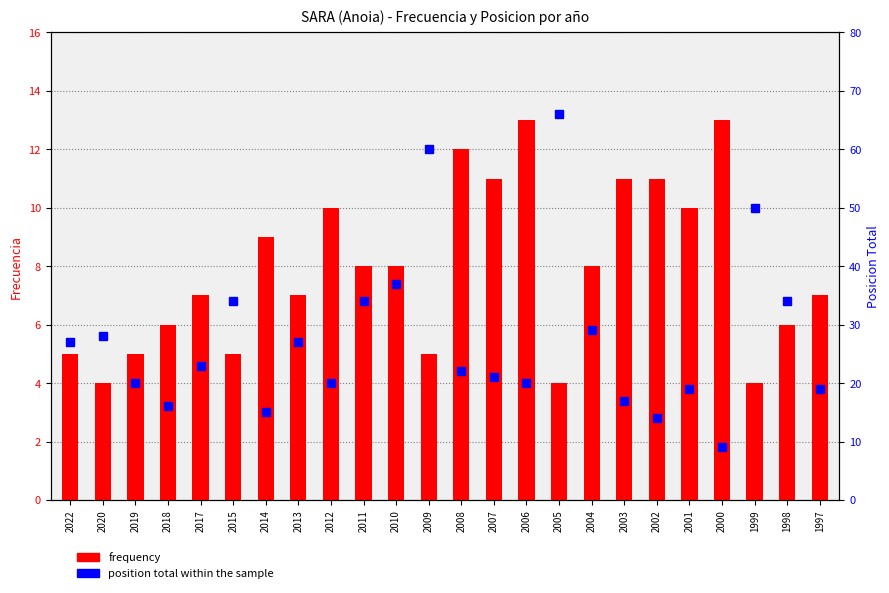

Rank the series at 2002 from lowest to highest value.

frequency, position_total